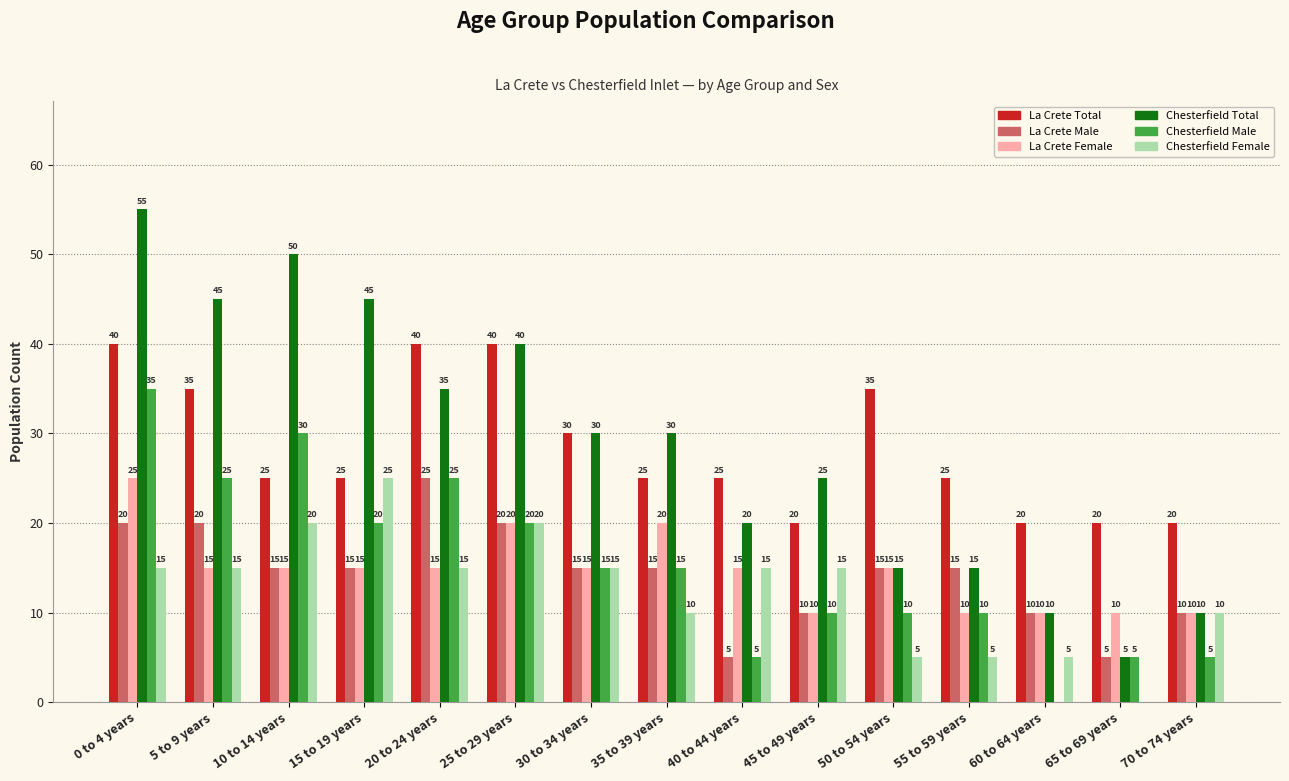

Reading right to left, extract all data points from this chart.

La Crete Total: 70 to 74 years=20	65 to 69 years=20	60 to 64 years=20	55 to 59 years=25	50 to 54 years=35	45 to 49 years=20	40 to 44 years=25	35 to 39 years=25	30 to 34 years=30	25 to 29 years=40	20 to 24 years=40	15 to 19 years=25	10 to 14 years=25	5 to 9 years=35	0 to 4 years=40
La Crete Male: 70 to 74 years=10	65 to 69 years=5	60 to 64 years=10	55 to 59 years=15	50 to 54 years=15	45 to 49 years=10	40 to 44 years=5	35 to 39 years=15	30 to 34 years=15	25 to 29 years=20	20 to 24 years=25	15 to 19 years=15	10 to 14 years=15	5 to 9 years=20	0 to 4 years=20
La Crete Female: 70 to 74 years=10	65 to 69 years=10	60 to 64 years=10	55 to 59 years=10	50 to 54 years=15	45 to 49 years=10	40 to 44 years=15	35 to 39 years=20	30 to 34 years=15	25 to 29 years=20	20 to 24 years=15	15 to 19 years=15	10 to 14 years=15	5 to 9 years=15	0 to 4 years=25
Chesterfield Total: 70 to 74 years=10	65 to 69 years=5	60 to 64 years=10	55 to 59 years=15	50 to 54 years=15	45 to 49 years=25	40 to 44 years=20	35 to 39 years=30	30 to 34 years=30	25 to 29 years=40	20 to 24 years=35	15 to 19 years=45	10 to 14 years=50	5 to 9 years=45	0 to 4 years=55
Chesterfield Male: 70 to 74 years=5	65 to 69 years=5	60 to 64 years=0	55 to 59 years=10	50 to 54 years=10	45 to 49 years=10	40 to 44 years=5	35 to 39 years=15	30 to 34 years=15	25 to 29 years=20	20 to 24 years=25	15 to 19 years=20	10 to 14 years=30	5 to 9 years=25	0 to 4 years=35
Chesterfield Female: 70 to 74 years=10	65 to 69 years=0	60 to 64 years=5	55 to 59 years=5	50 to 54 years=5	45 to 49 years=15	40 to 44 years=15	35 to 39 years=10	30 to 34 years=15	25 to 29 years=20	20 to 24 years=15	15 to 19 years=25	10 to 14 years=20	5 to 9 years=15	0 to 4 years=15